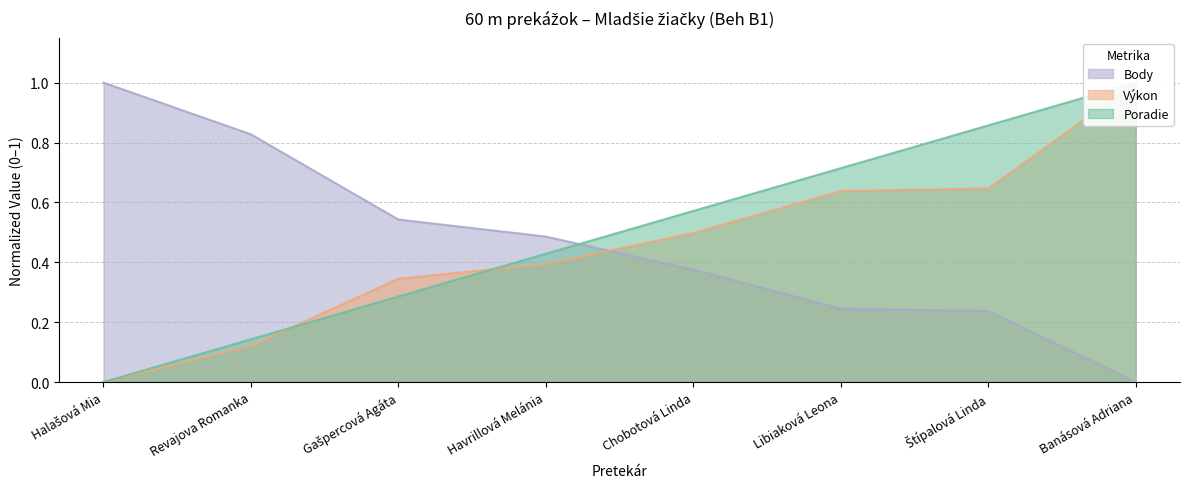

Which series ends up on top after the final intersection of Poradie and Body?

Poradie